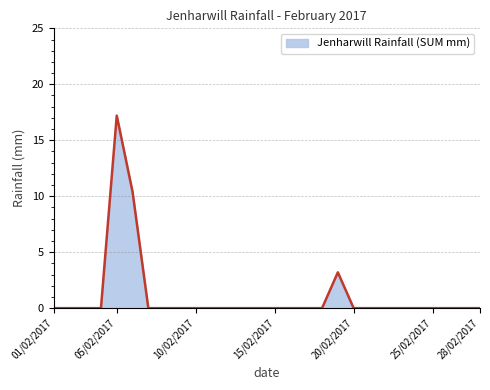

How many series are shown in this chart?

1